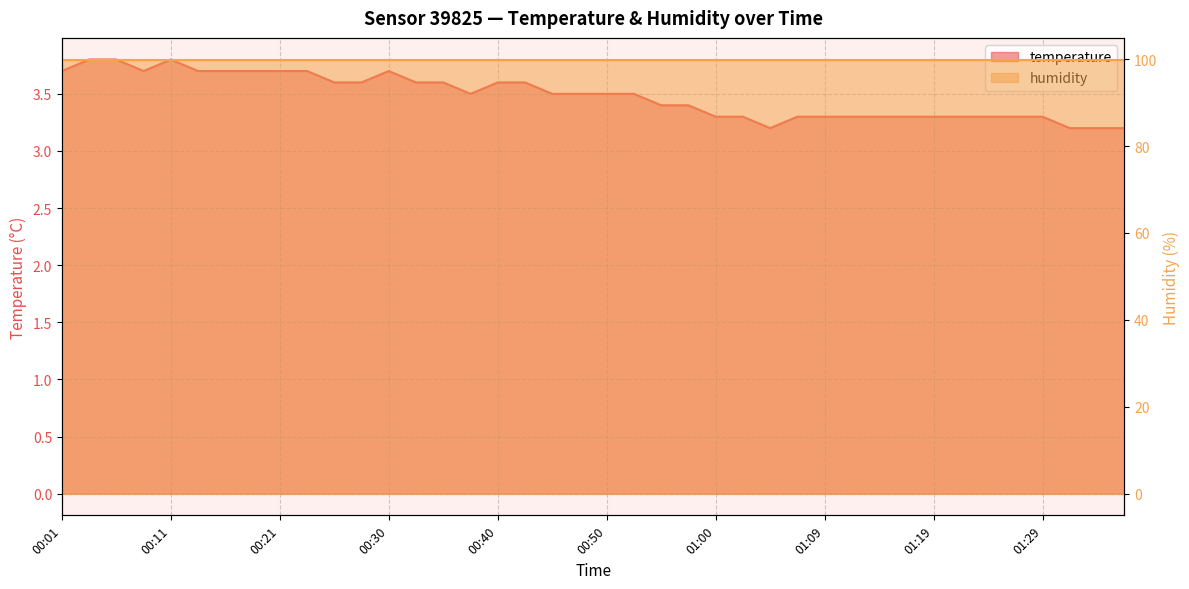

Does the chart have visible grid lines?

Yes